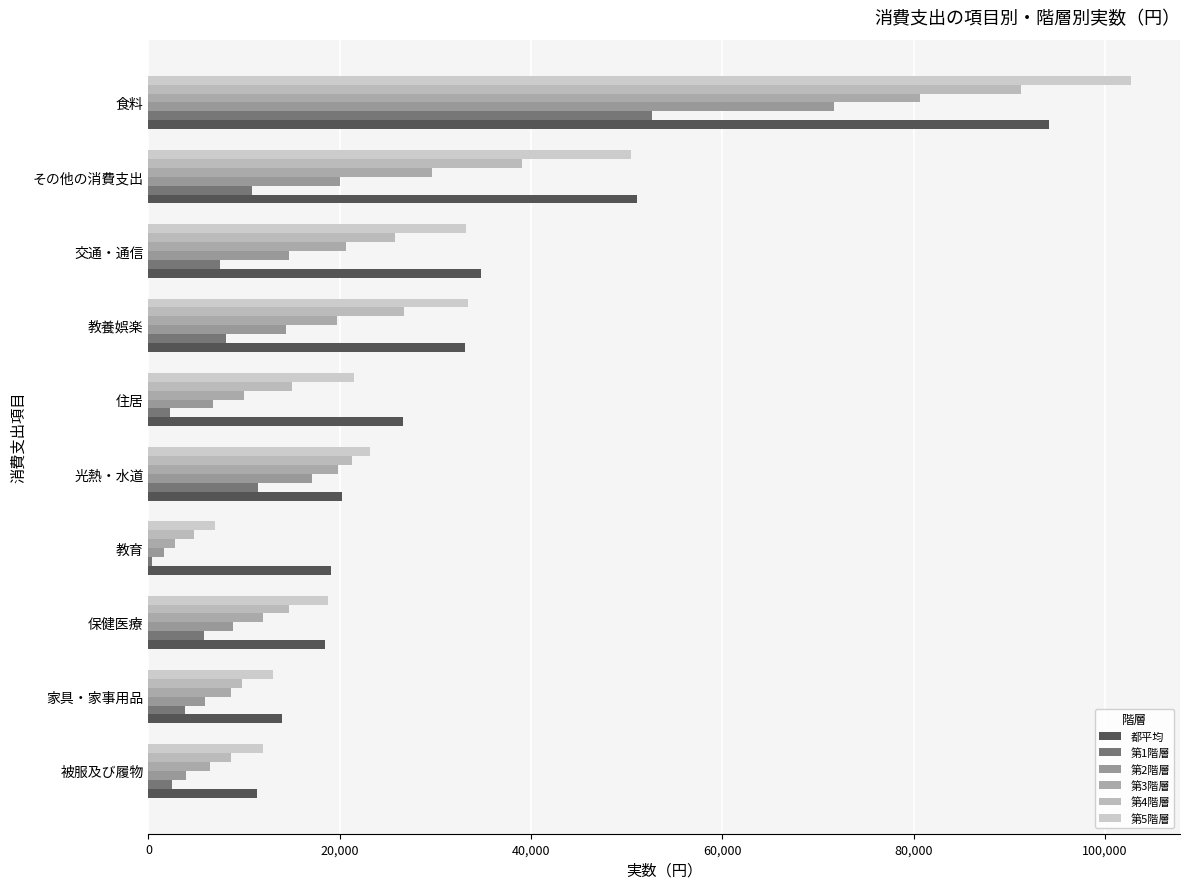

What is the maximum value for 第3階層?

80643